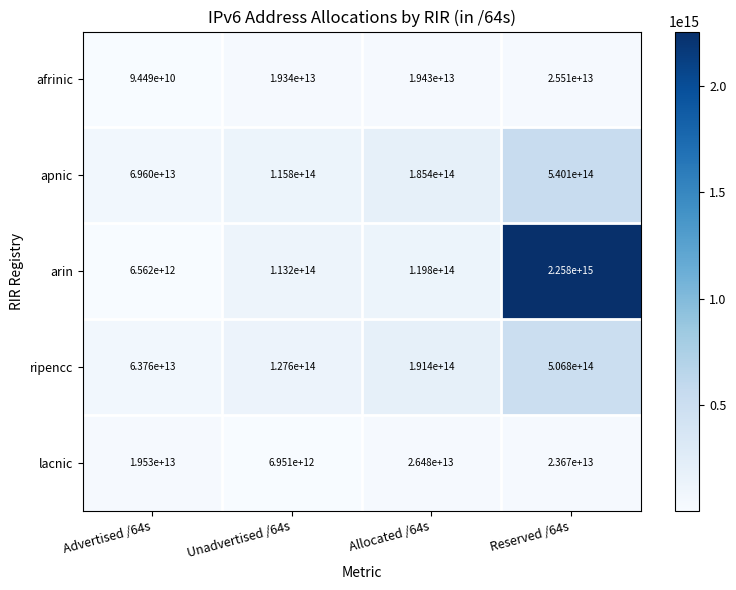

The value of lacnic at Reserved /64s is 23670000000000. True or false?

True